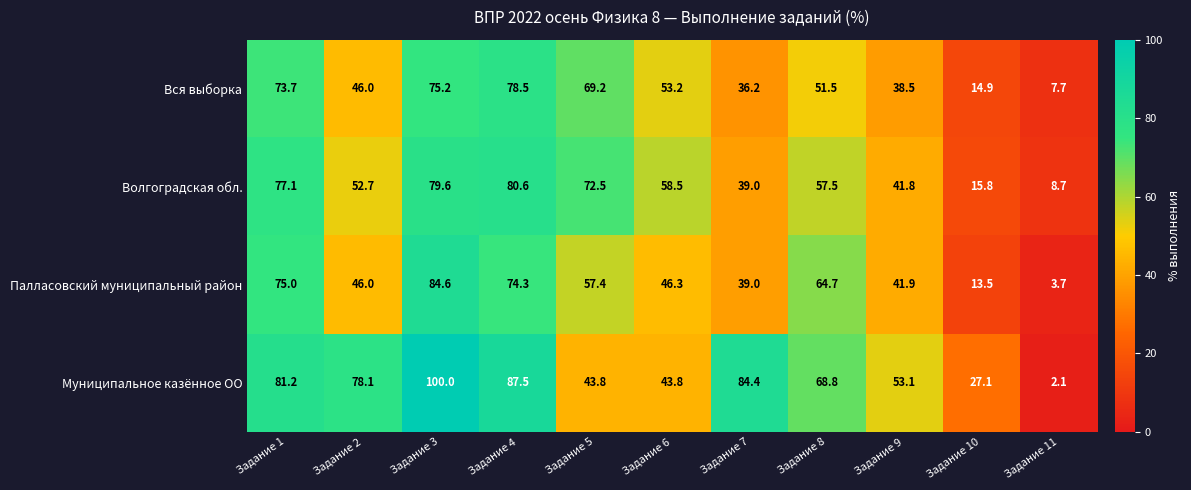

What is the smallest value displayed?

2.1